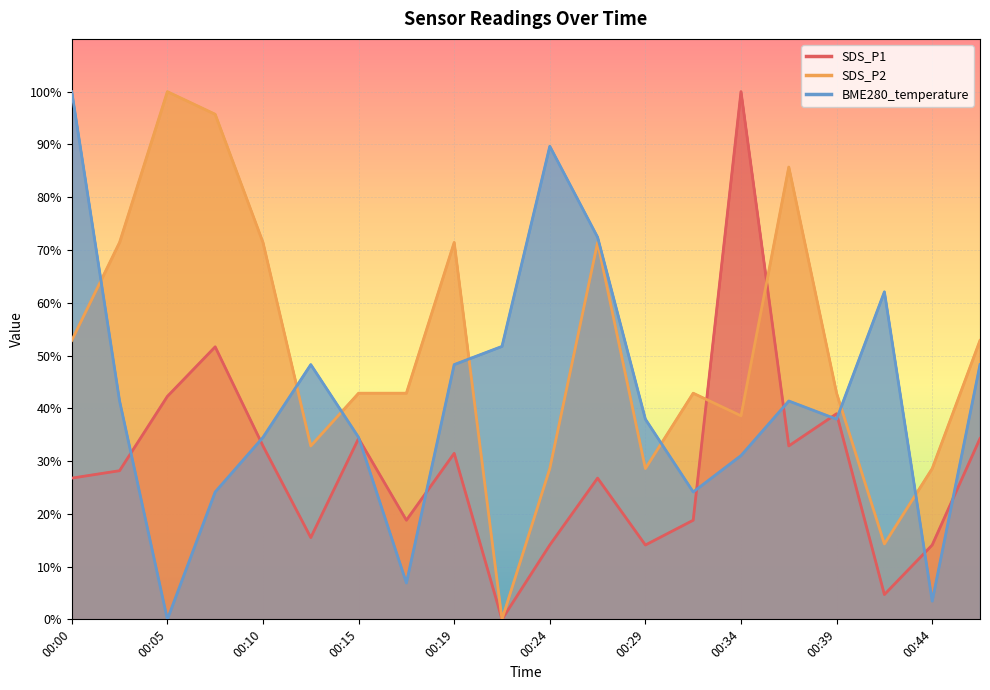

Is the value of BME280_temperature at 00:32 greater than the value of SDS_P2 at 00:10?

No